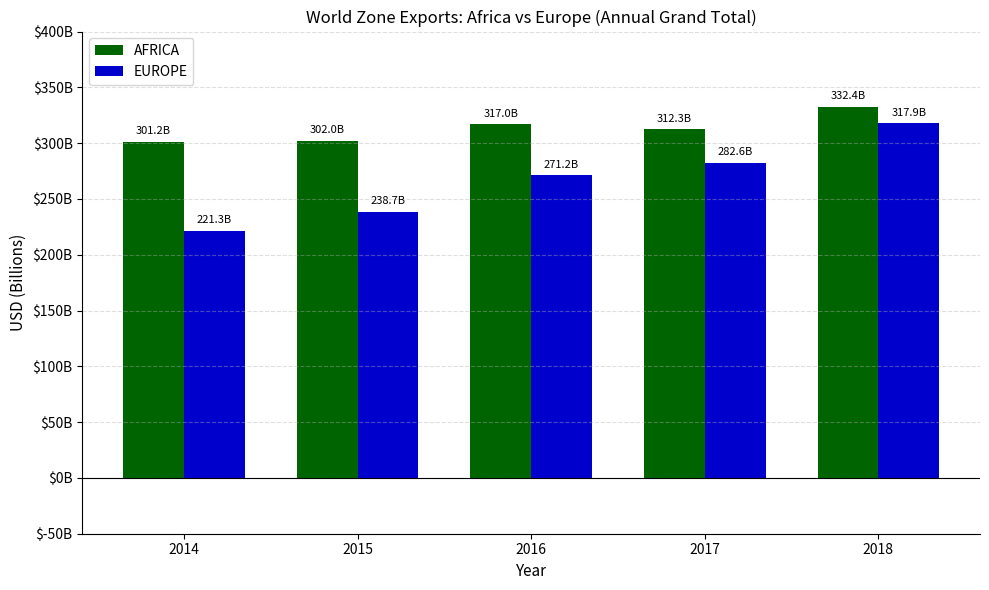

Which series has the largest total across all categories?

AFRICA